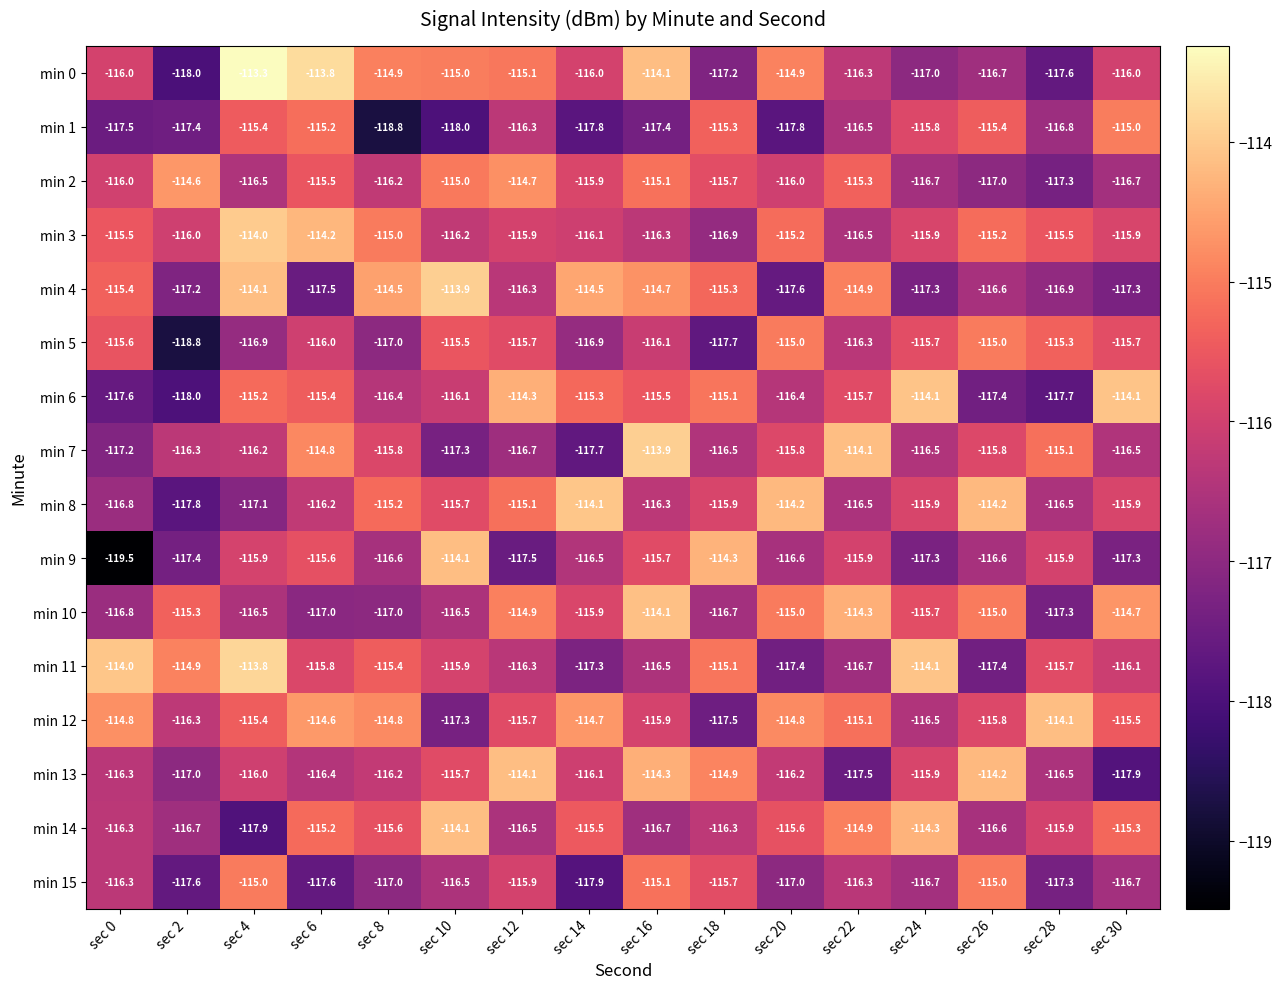

What is the difference between the maximum and minimum values in the min 13 series?

3.8